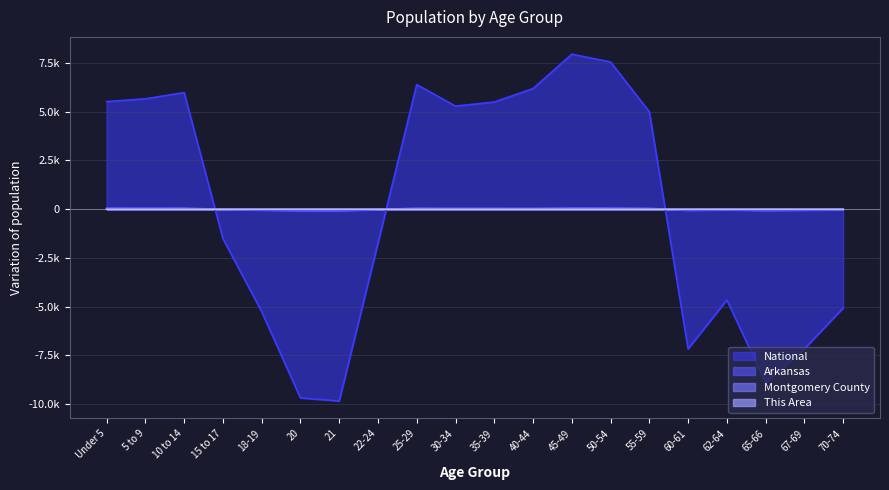

Reading left to right, extract all data points from this chart.

This Area: -0.0	-0.0	0.0	-0.0	-0.1	-0.1	-0.1	-0.1	-0.0	-0.0	0.0	0.0	0.1	0.1	0.1	-0.0	0.0	-0.0	0.0	0.1
Montgomery County: 0.1	0.1	0.2	-0.1	-0.2	-0.3	-0.3	-0.2	-0.0	-0.0	0.0	0.1	0.3	0.3	0.3	-0.1	0.0	-0.1	-0.0	0.1
Arkansas: 59.3	58.5	59.1	-16.6	-50.4	-90.8	-92.8	-19.8	53.9	45.7	45.6	44.6	66.9	63.2	46.0	-64.9	-37.8	-77.3	-58.0	-34.2
National: 5514.2	5656.9	5975.2	-1506.8	-5254.2	-9678.7	-9838.4	-1740.9	6386.6	5282.4	5493.2	6182.3	7943.2	7545.5	4994.4	-7165.0	-4655.4	-8902.9	-7163.5	-5068.1